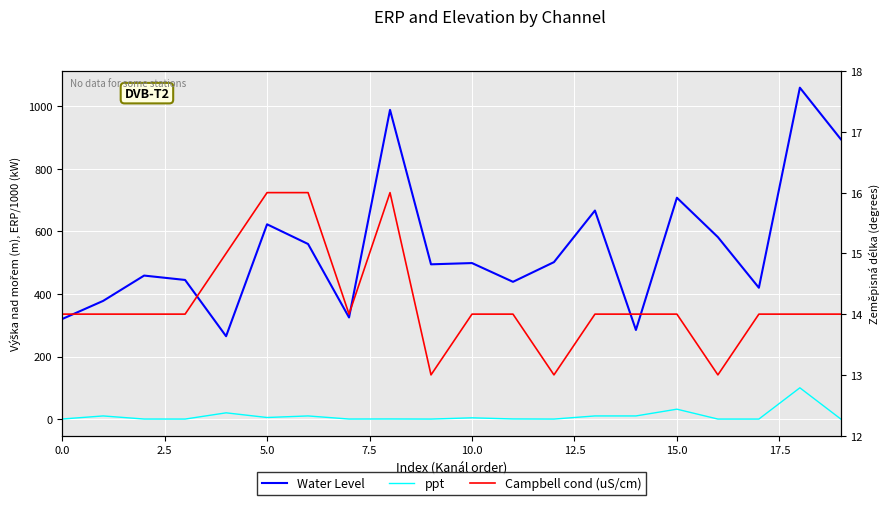

Which series changed the most between 10.0 and 17?

Water Level